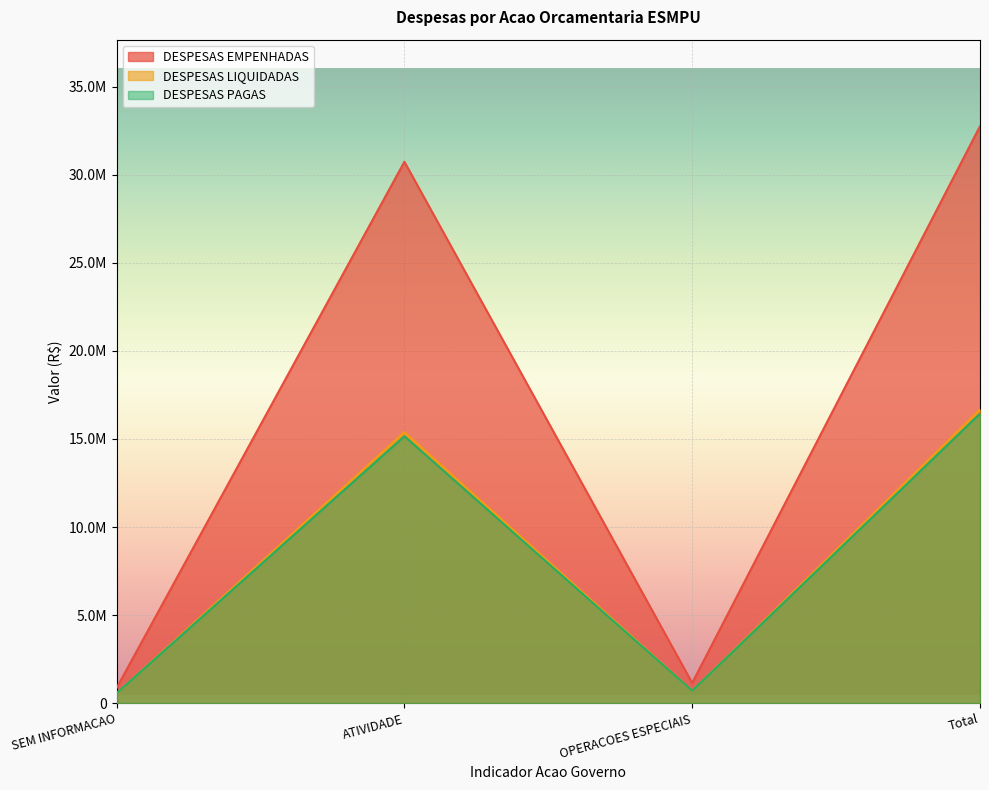

Reading left to right, what are all the values shown in this chart?

DESPESAS EMPENHADAS: 867214.2	30738910.9	1150000.0	32756125.0
DESPESAS LIQUIDADAS: 572553.2	15387046.9	711495.6	16671095.7
DESPESAS PAGAS: 572553.2	15158127.7	711495.6	16442176.4